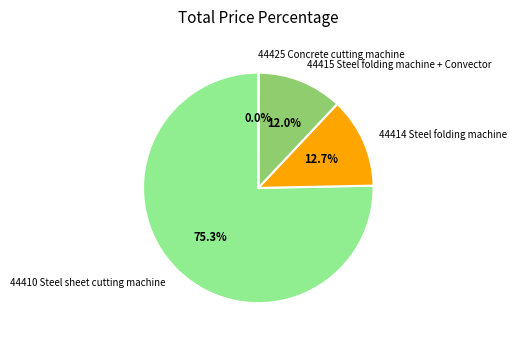

Which slice is the largest?

44410 Steel sheet cutting machine